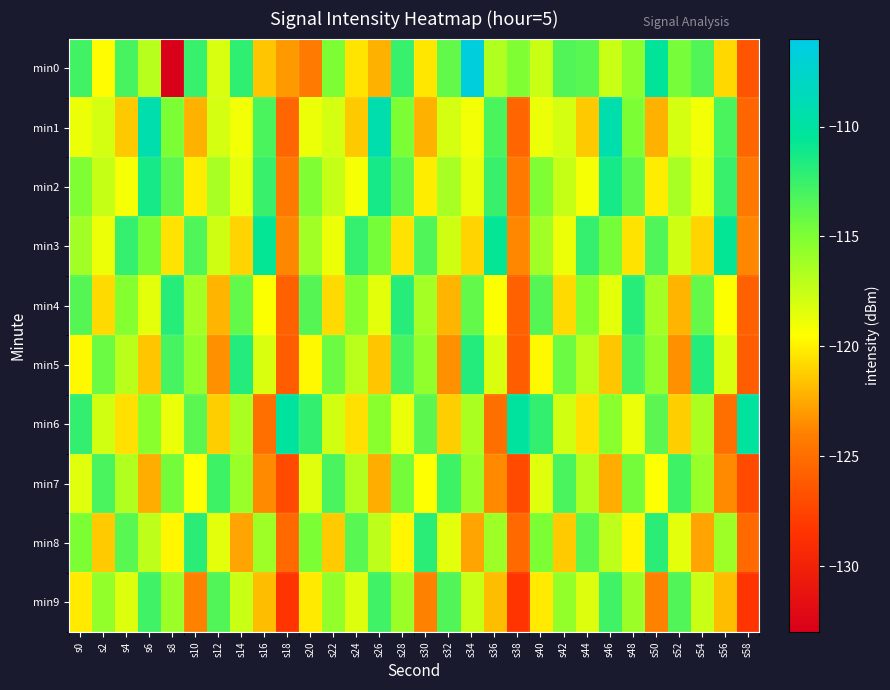

At s18, list the series in order from largest to smallest.

min6, min0, min3, min2, min8, min1, min4, min5, min7, min9